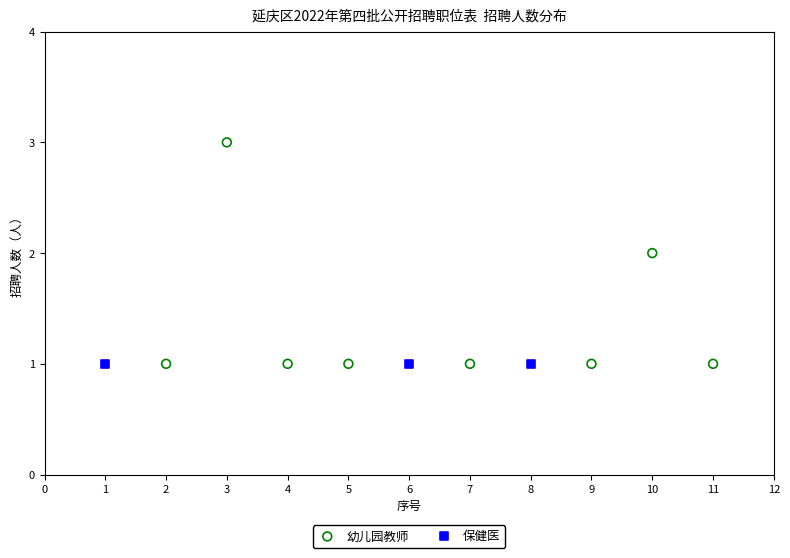

Which series contains the highest Y value?

幼儿园教师